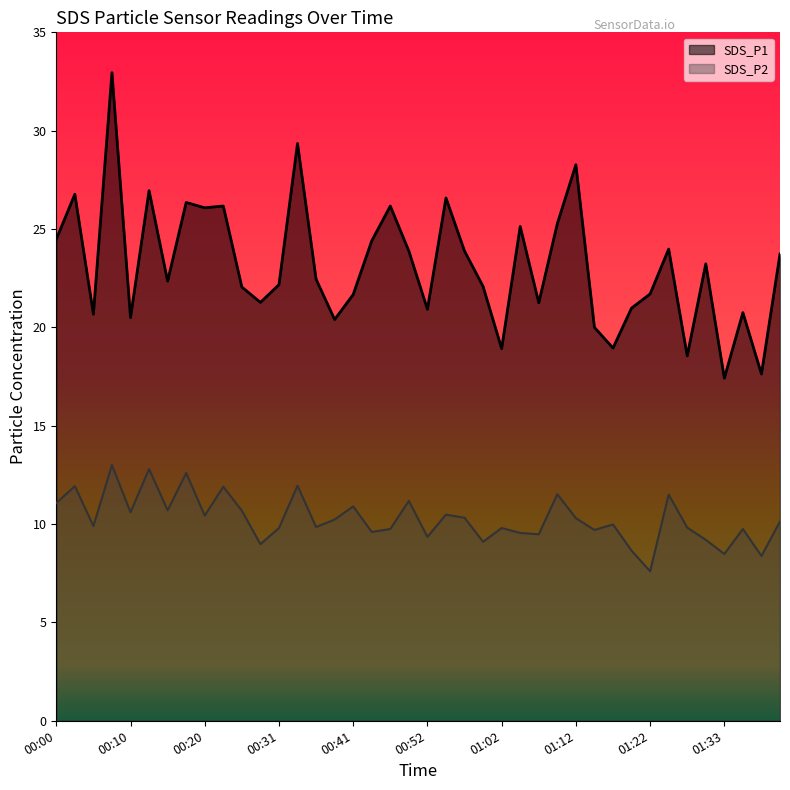

How many data points does each series have?

40